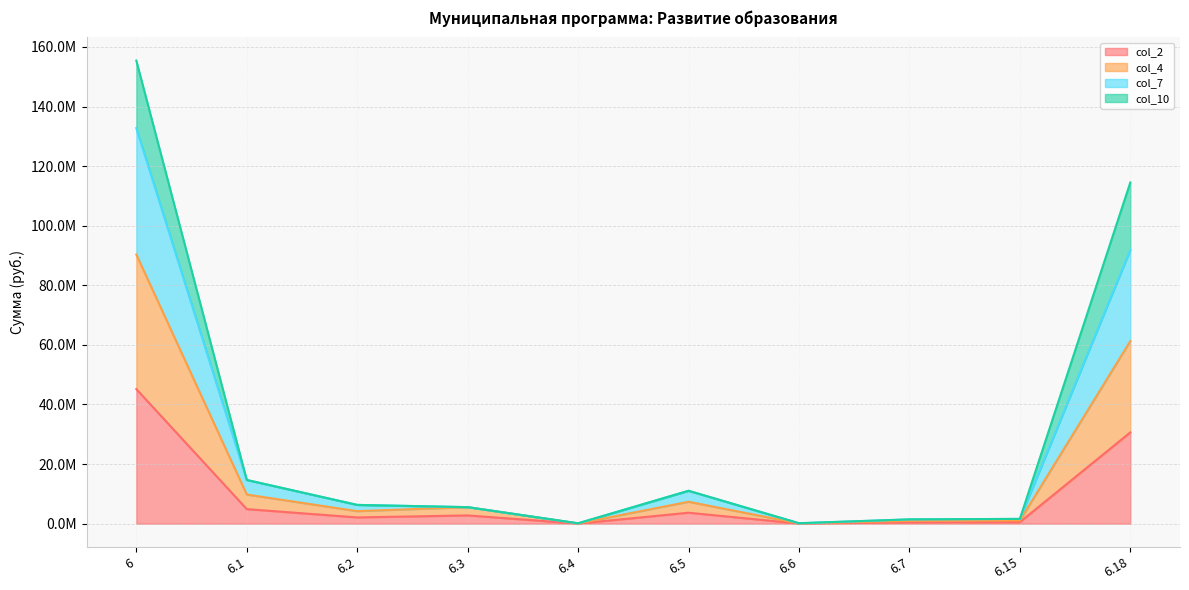

Does the chart have visible grid lines?

Yes